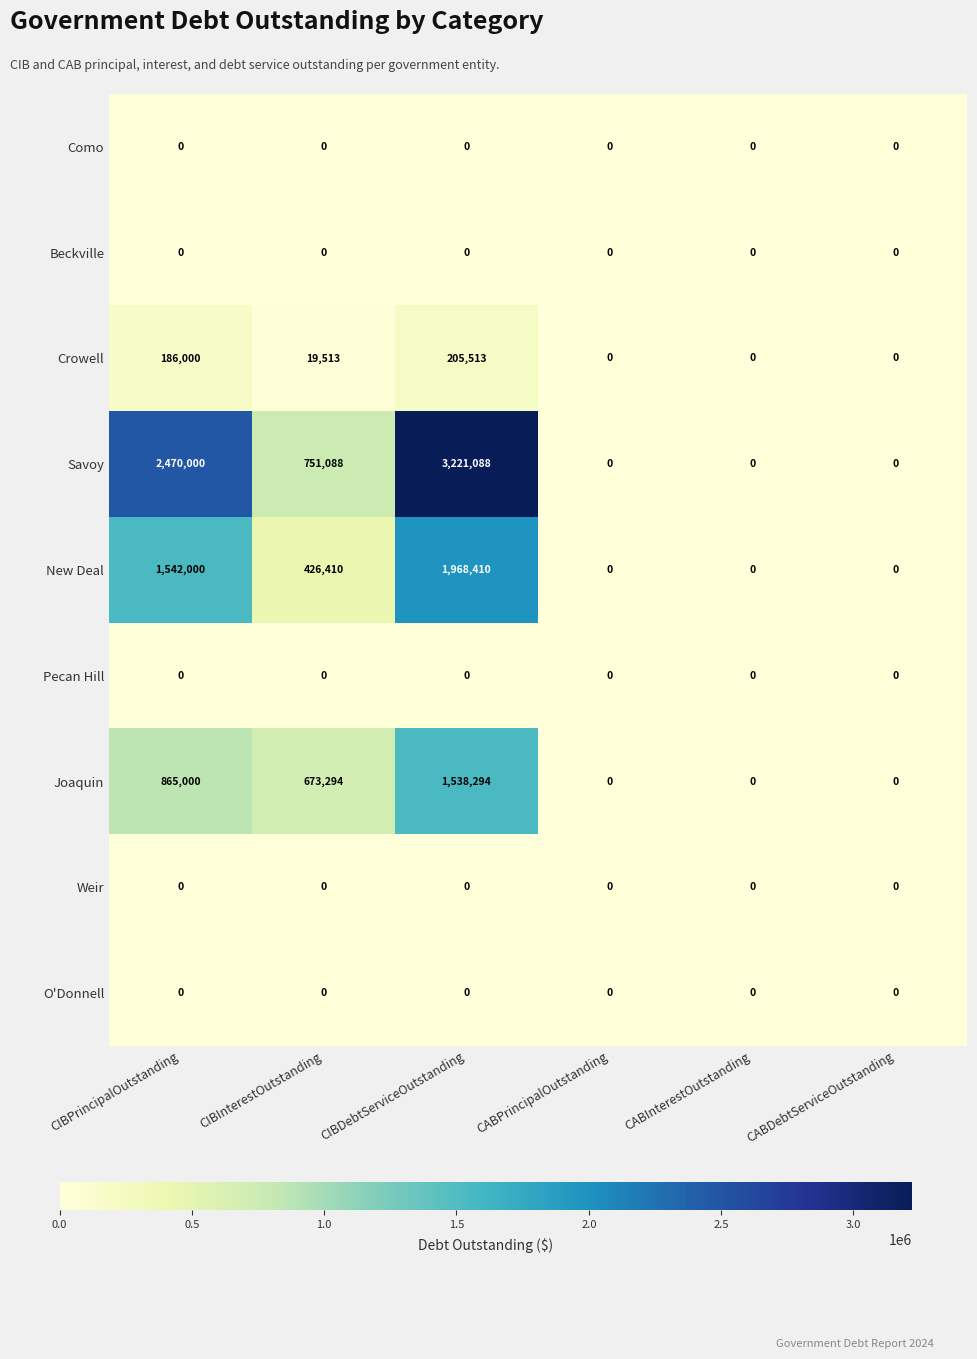

At which label does New Deal reach its peak?

CIBDebtServiceOutstanding